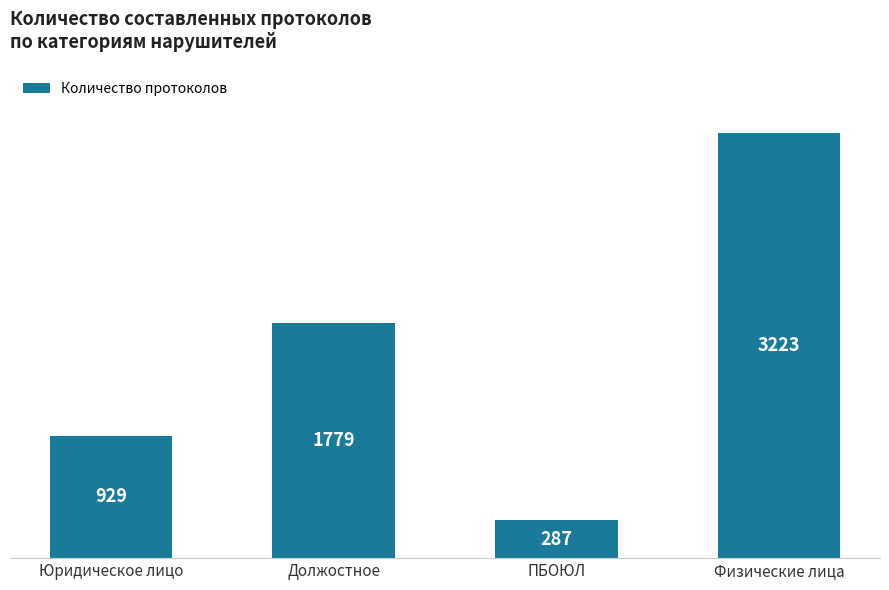

How many series are shown in this chart?

1